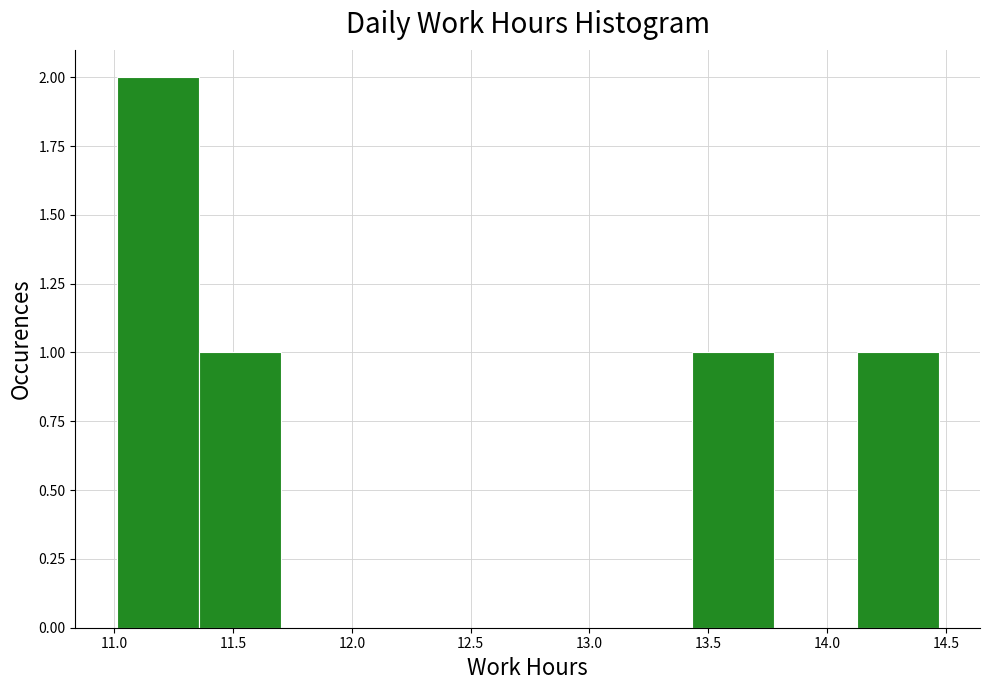

Reading left to right, list every bar in this chart as the range it spans on the x-axis followed by its height. Neither the bar edges nor the heights are printed on the chart, so give them approximately, as read against the axes.

11.00 to 11.35: 2
11.35 to 11.70: 1
11.70 to 12.05: 0
12.05 to 12.40: 0
12.40 to 12.75: 0
12.75 to 13.10: 0
13.10 to 13.45: 0
13.45 to 13.80: 1
13.80 to 14.10: 0
14.10 to 14.45: 1